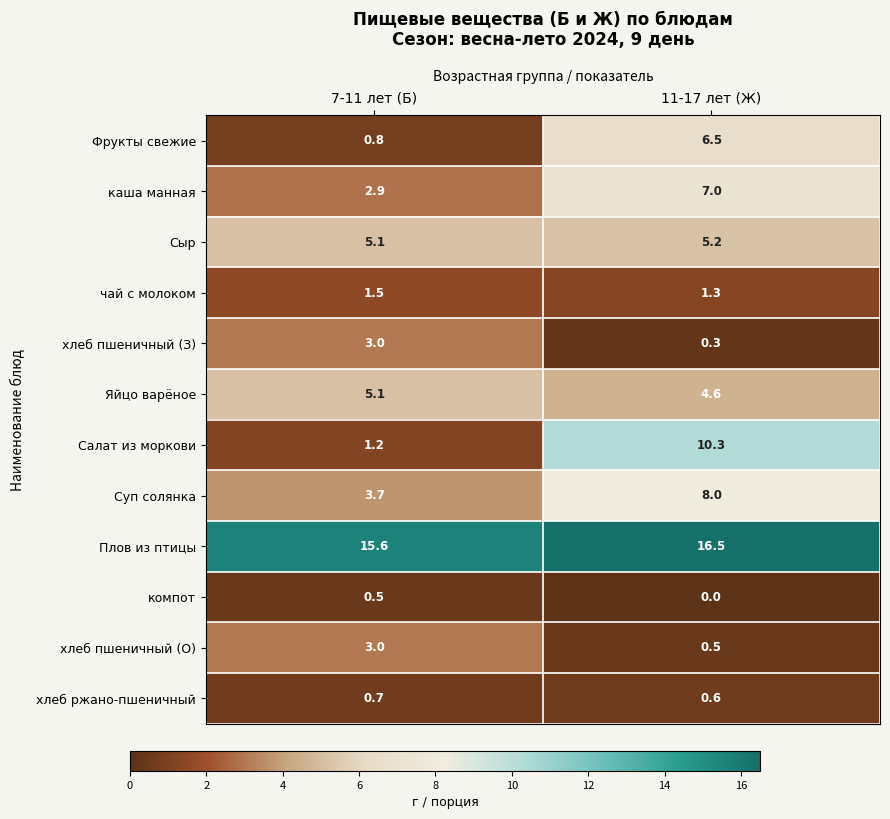

At which category is the sum across all series the highest?

11-17 лет (Ж)